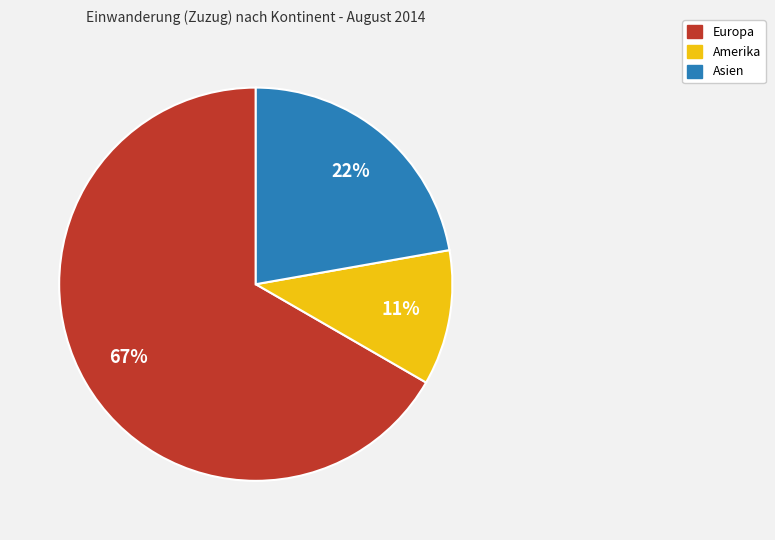

How many segments does this pie chart have?

3